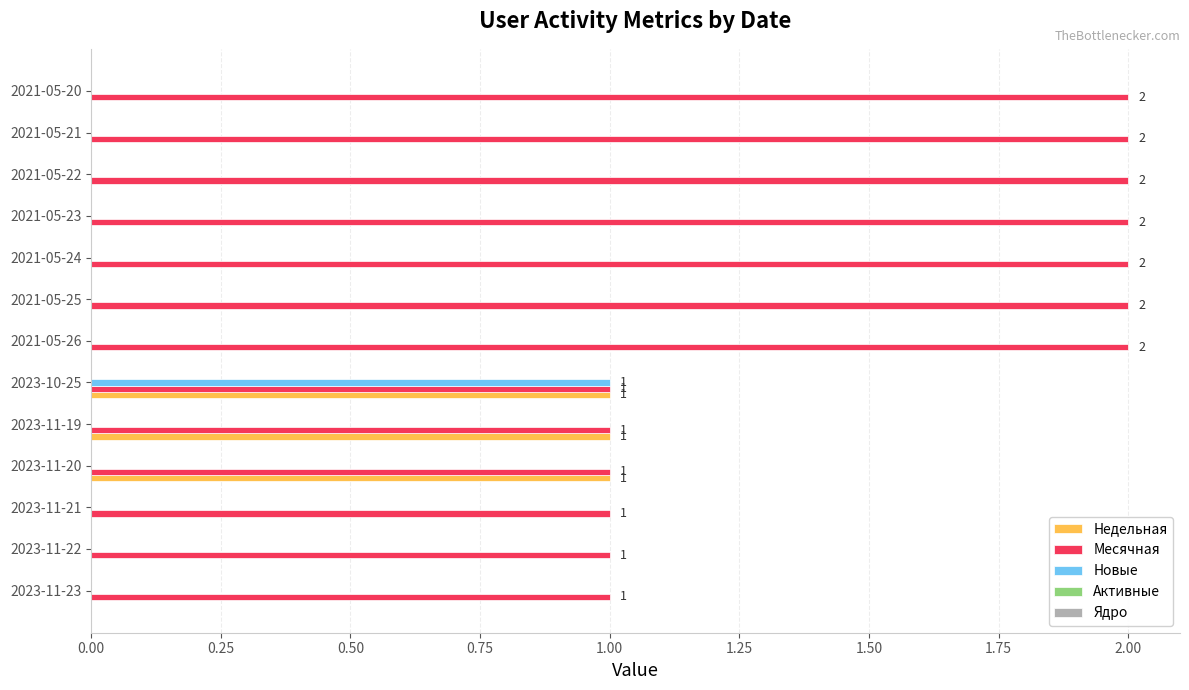

What is the sum of the Месячная values at 2021-05-20 and 2023-11-19?

3